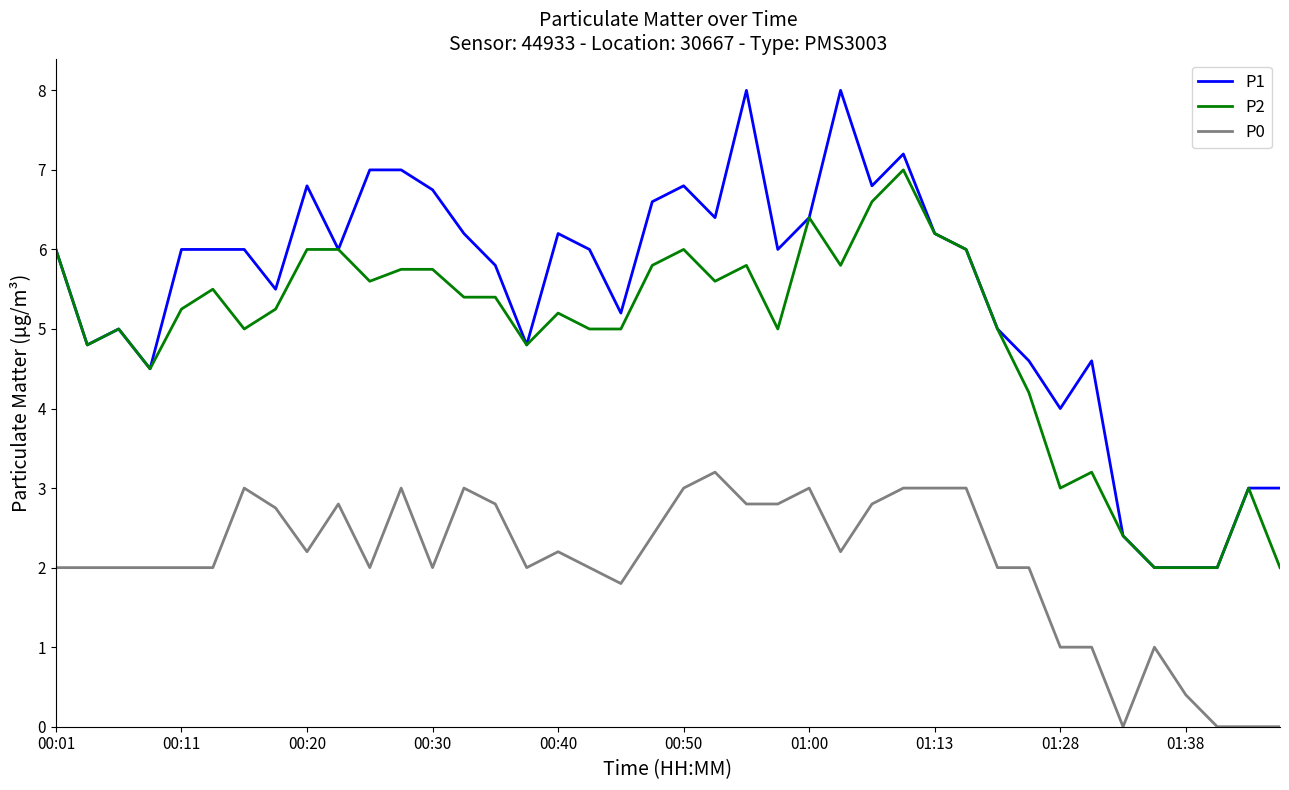

True or false: P0 and P1 intersect in this chart.

False